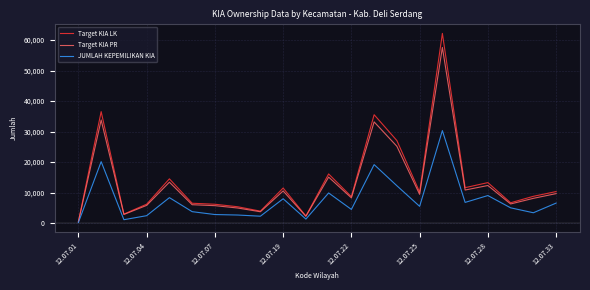

What is the highest value of the JUMLAH KEPEMILIKAN KIA series?

30325